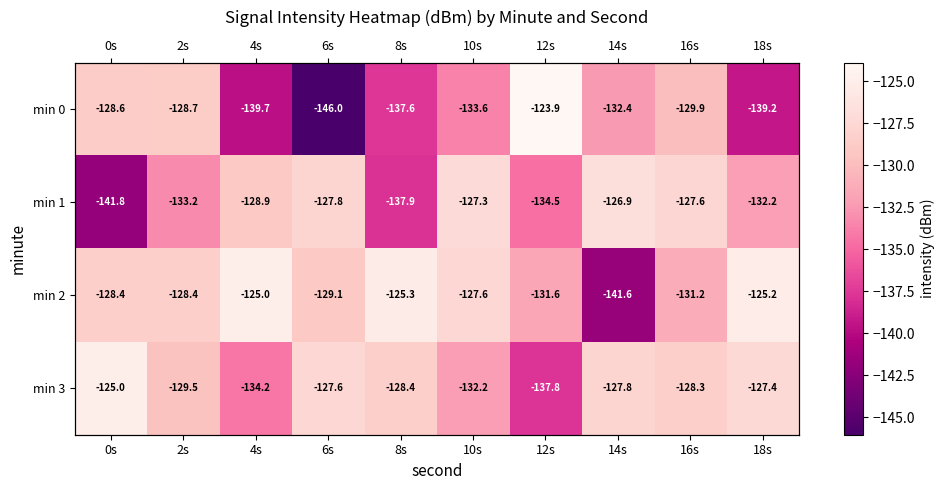

Which series has the widest spread of values?

min 0